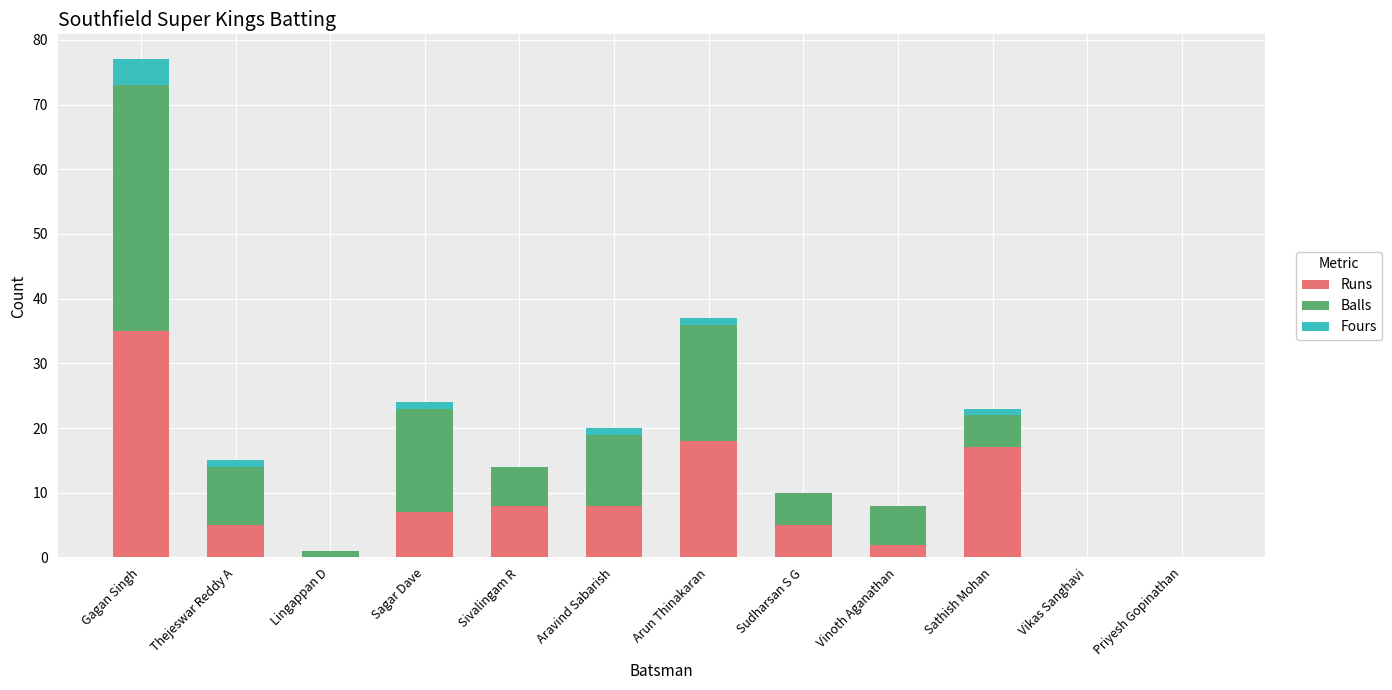

True or false: Runs has a value of 8 at Aravind Sabarish.

True